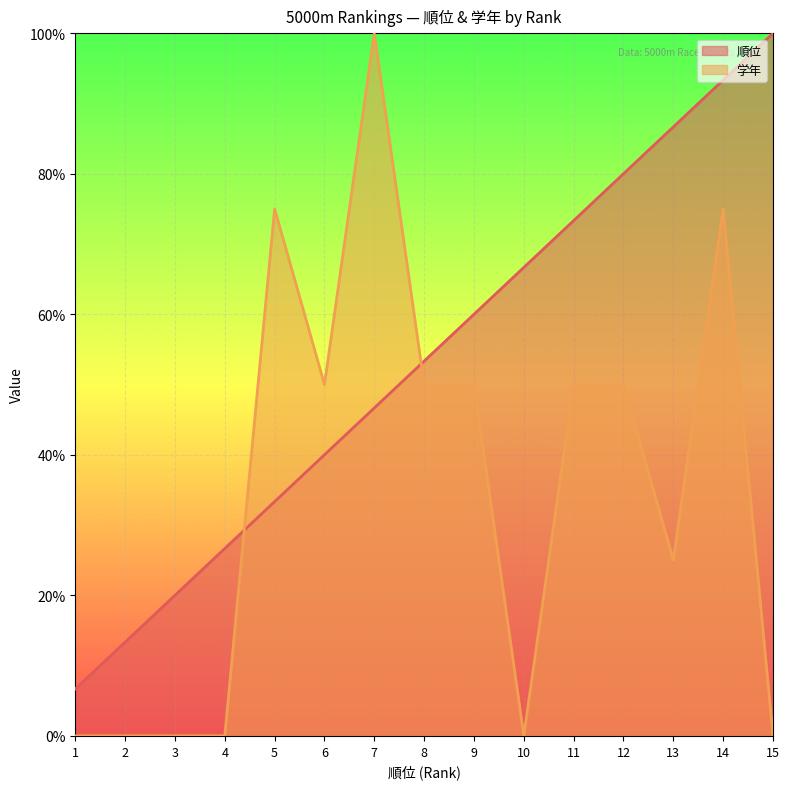

What is the sum of all 学年 values?

52.5